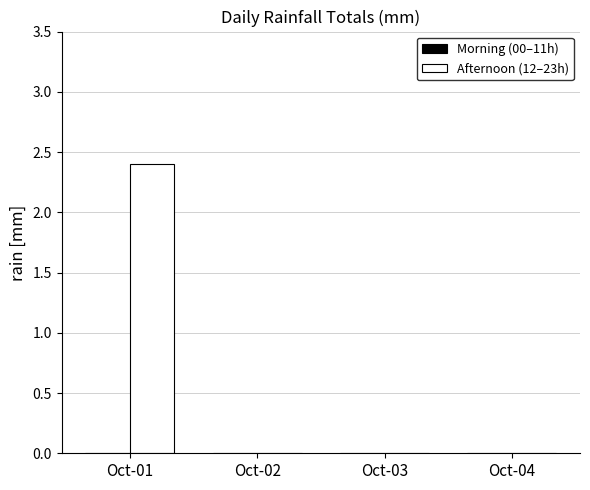

True or false: the data shows 0.0 at Oct-04.

True